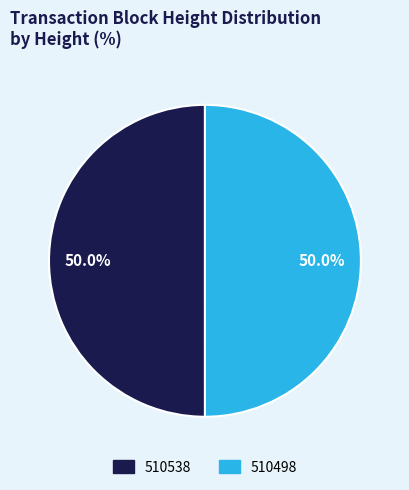

How many slices are in this pie chart?

2